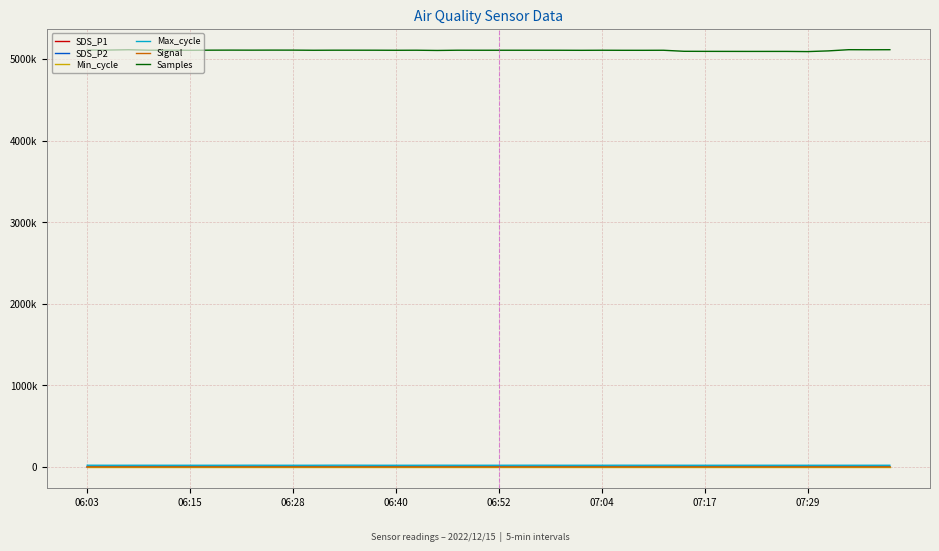

Is this an area chart (filled region under the line)?

No